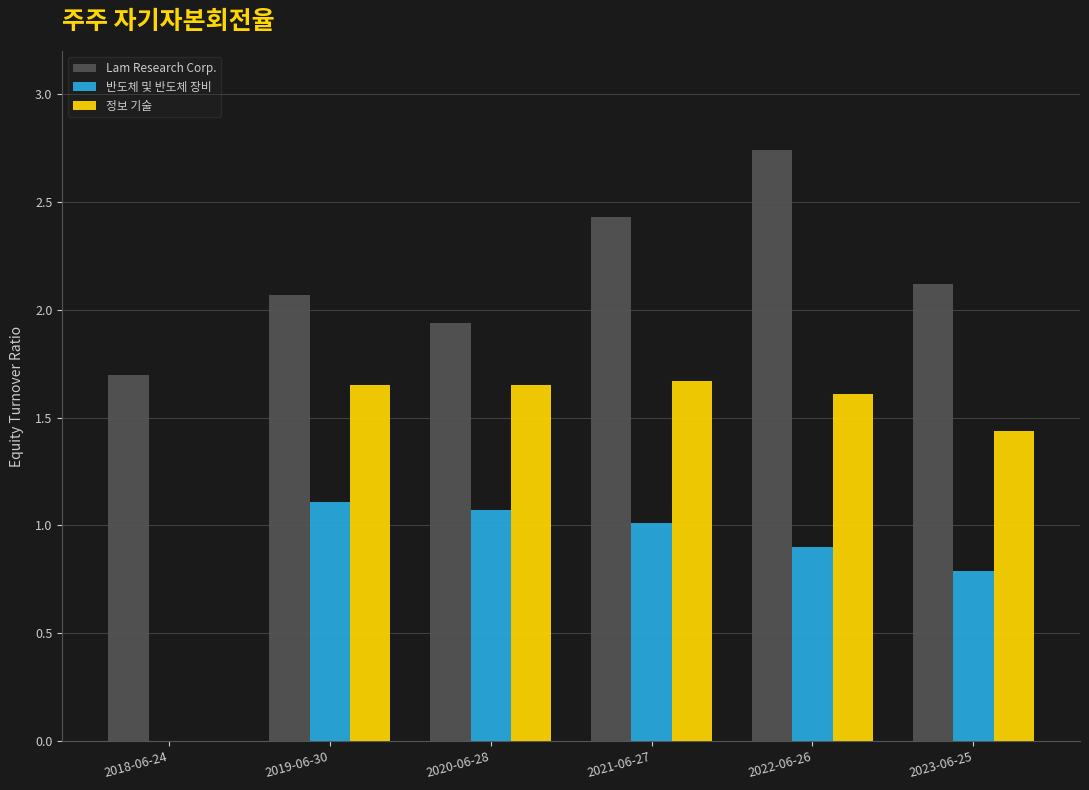

Is it true that 반도체 및 반도체 장비 equals 1.1 at 2019-06-30?

True